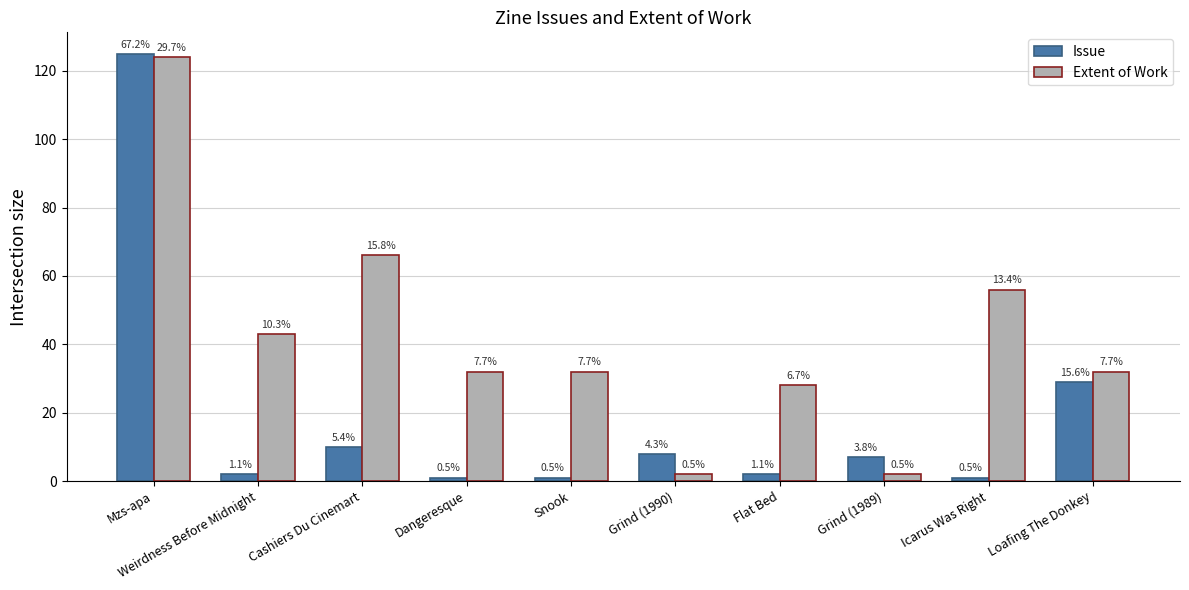

What is the value of the Extent of Work bar at the 2nd from the left?

43